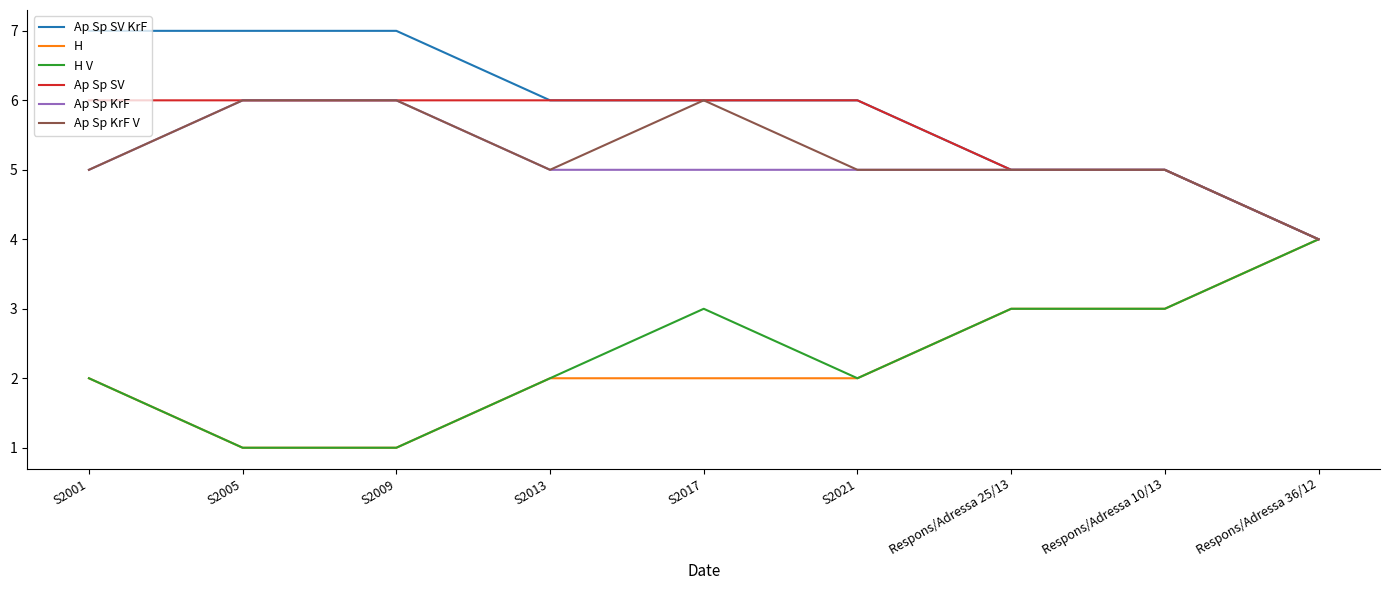

What is the smallest value displayed?

1